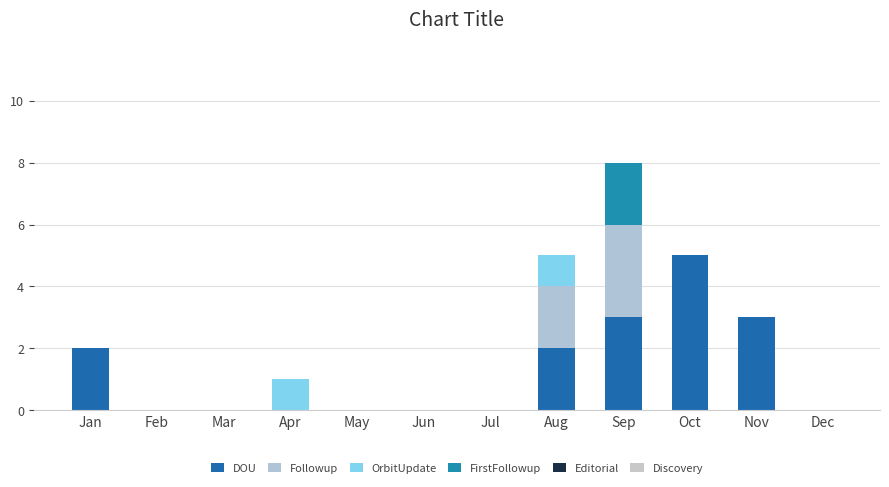

At how many categories does at least one series exceed 2?

3